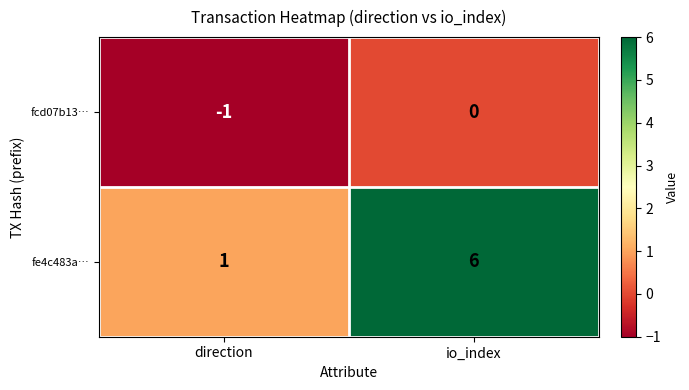

What is the smallest value displayed?

-1